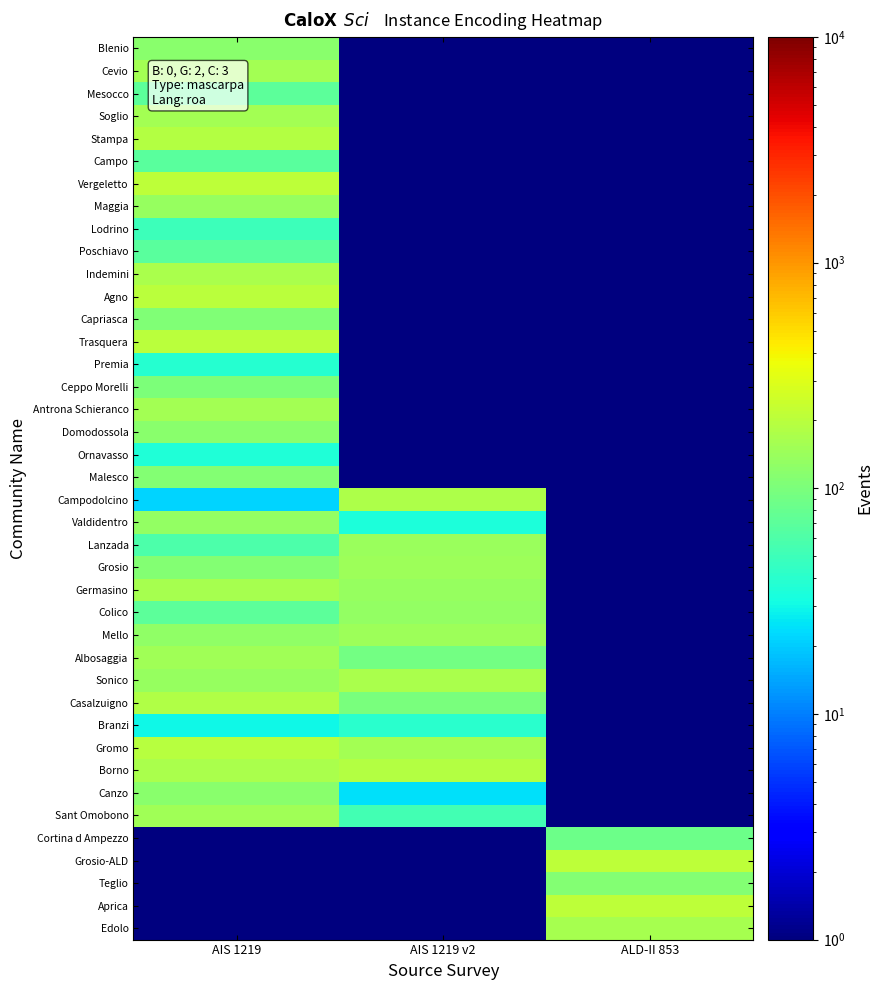

At which category is the sum across all series the highest?

AIS 1219